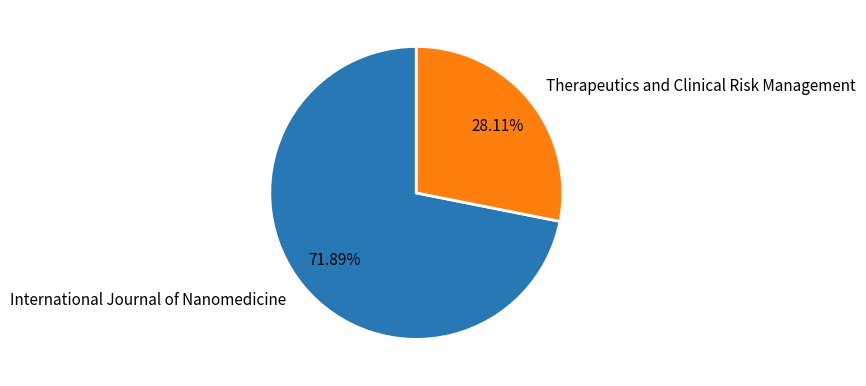

Is it true that Therapeutics and Clinical Risk Management is 28% of the pie?

True